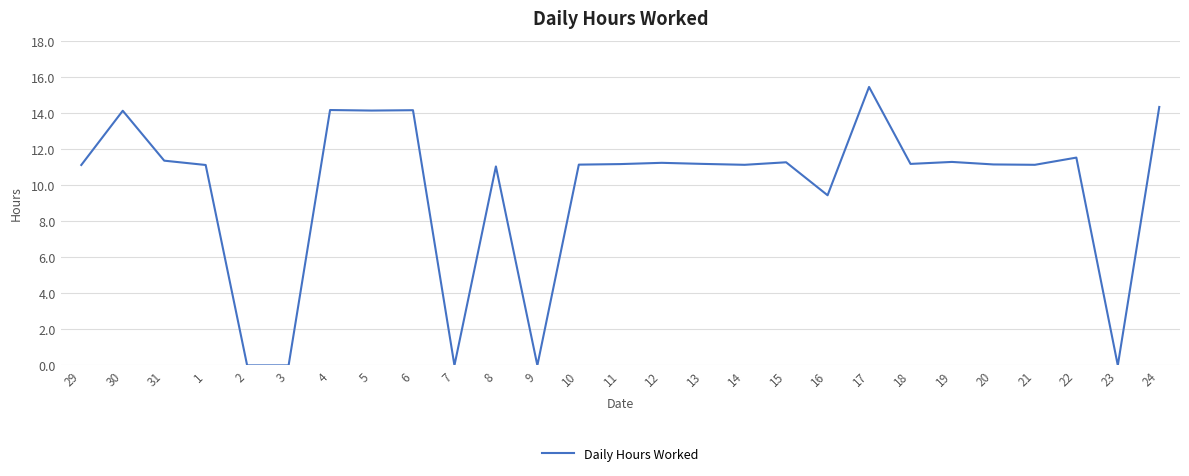

What is the difference between the second highest and minimum values?

14.3